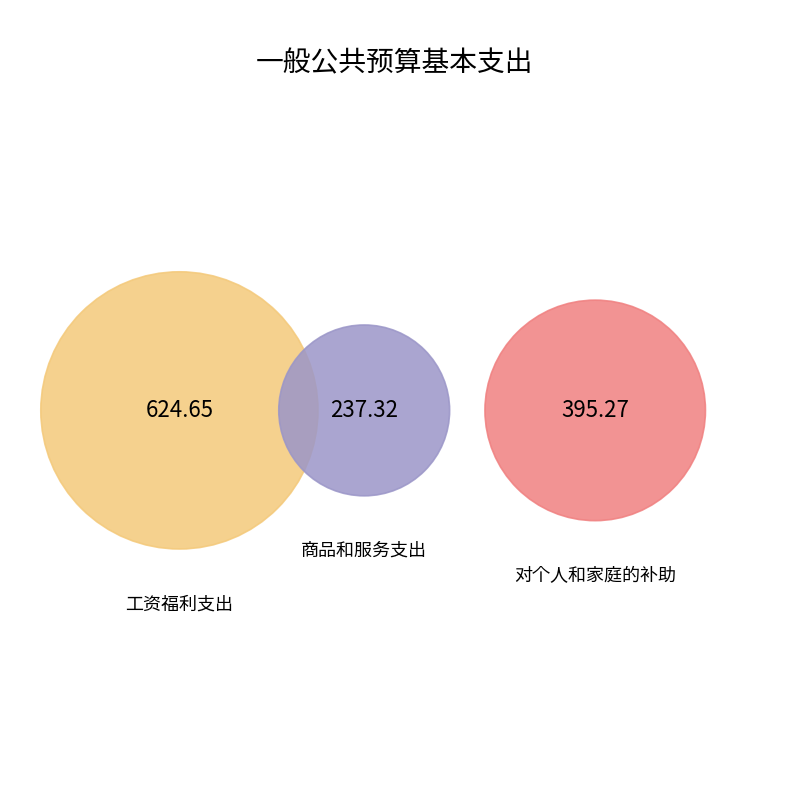

What is the change in value from 工资福利支出 to 对个人和家庭的补助?

-229.4